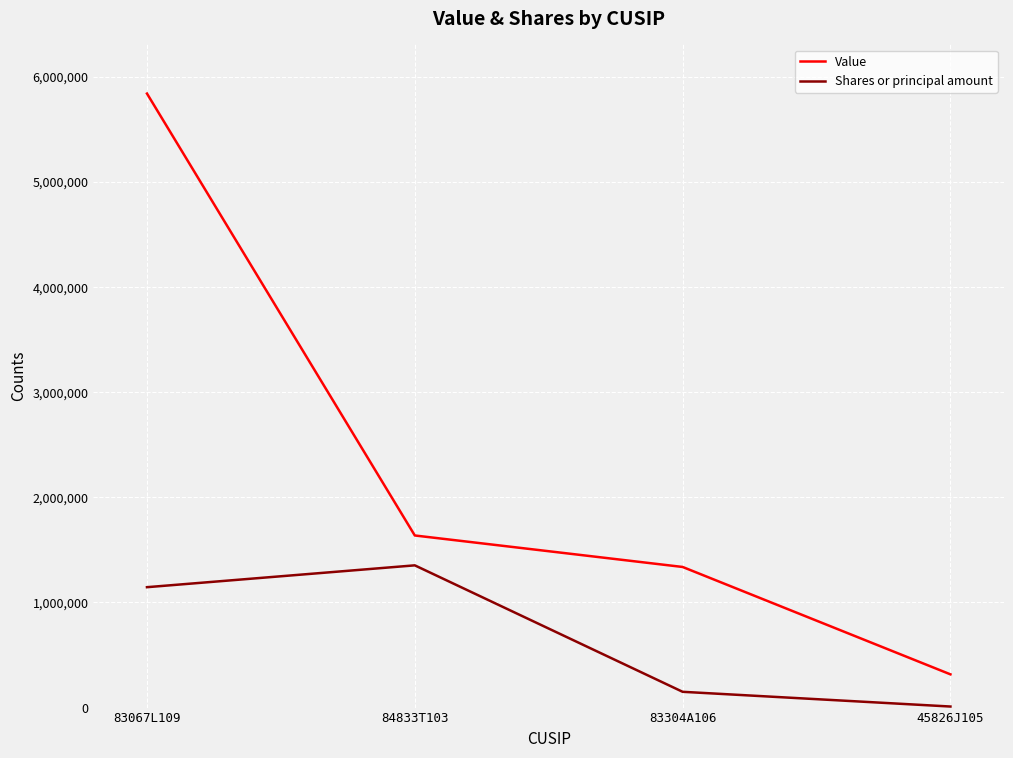

Rank the series at 84833T103 from highest to lowest value.

Value, Shares or principal amount